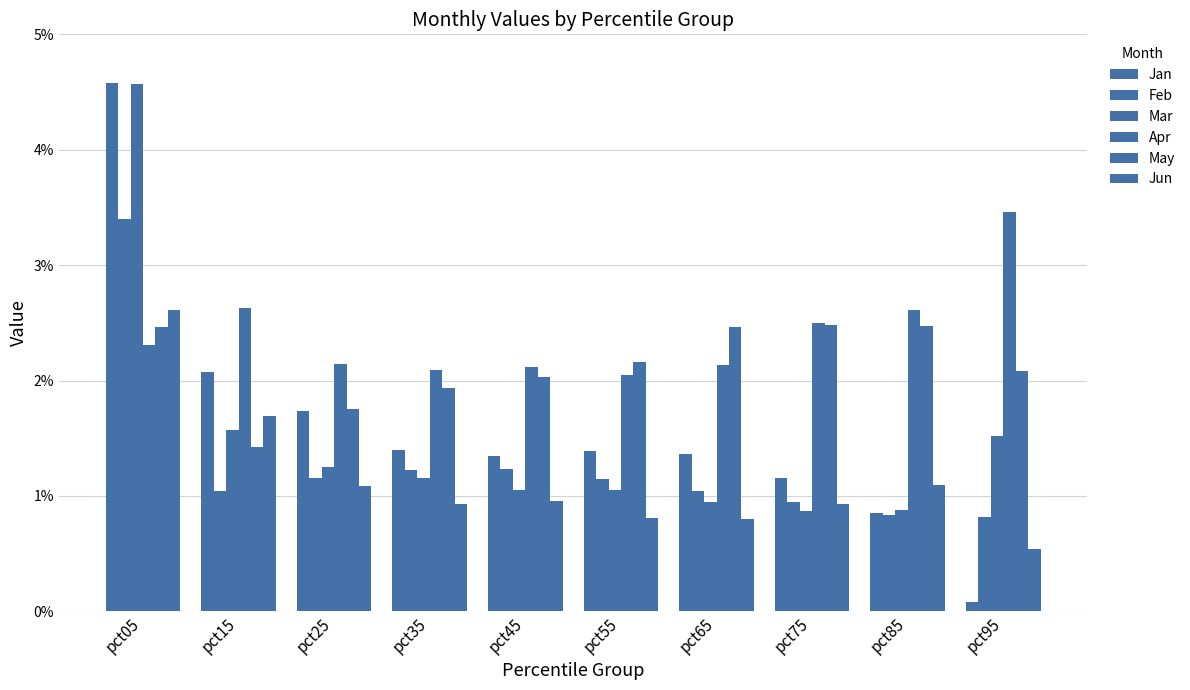

Count the number of data series in this chart.

6